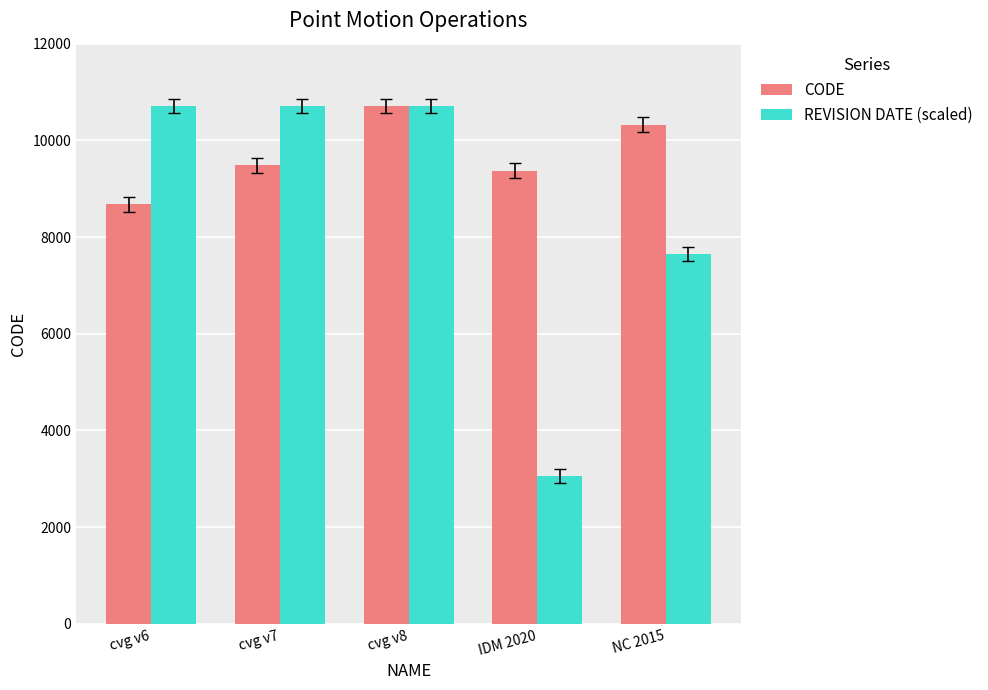

What is the approximate value of REVISION DATE (scaled) at cvg v7, to the nearest 50?

10700